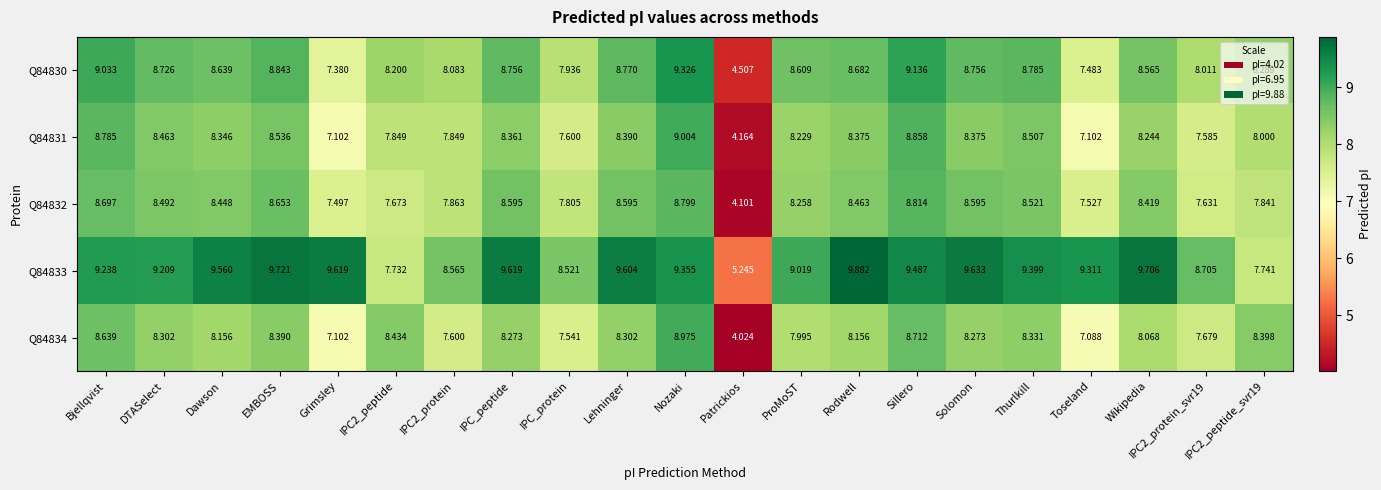

Is the value of Q84833 at IPC2_protein_svr19 greater than the value of Q84831 at IPC2_peptide?

Yes